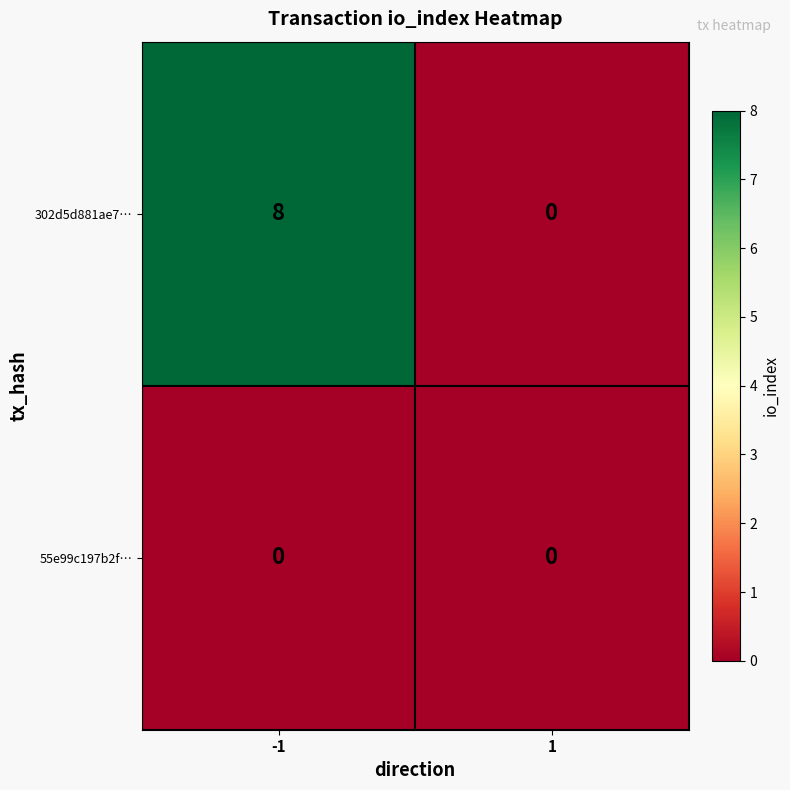

Is it true that 302d5d881ae7… equals 12 at -1?

False